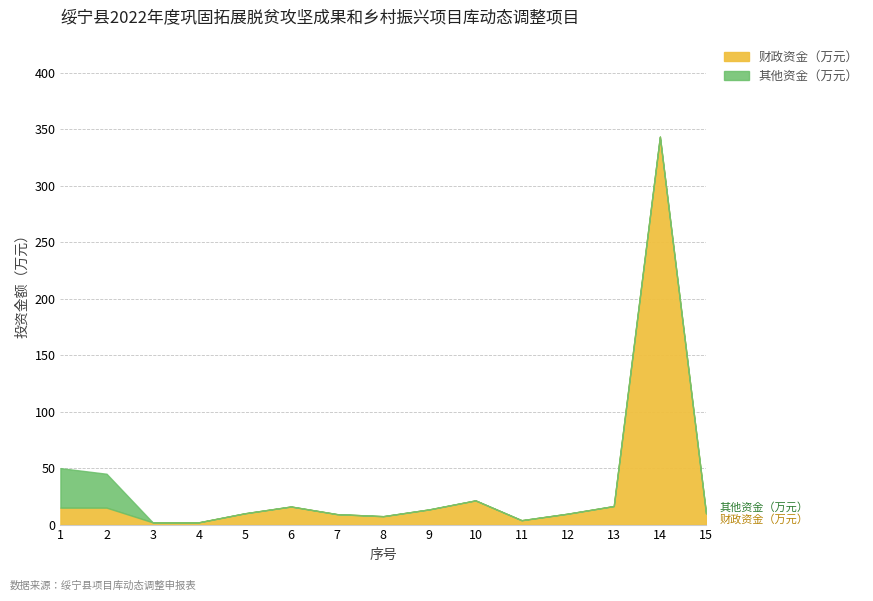

Which category has the highest value across all series?

14